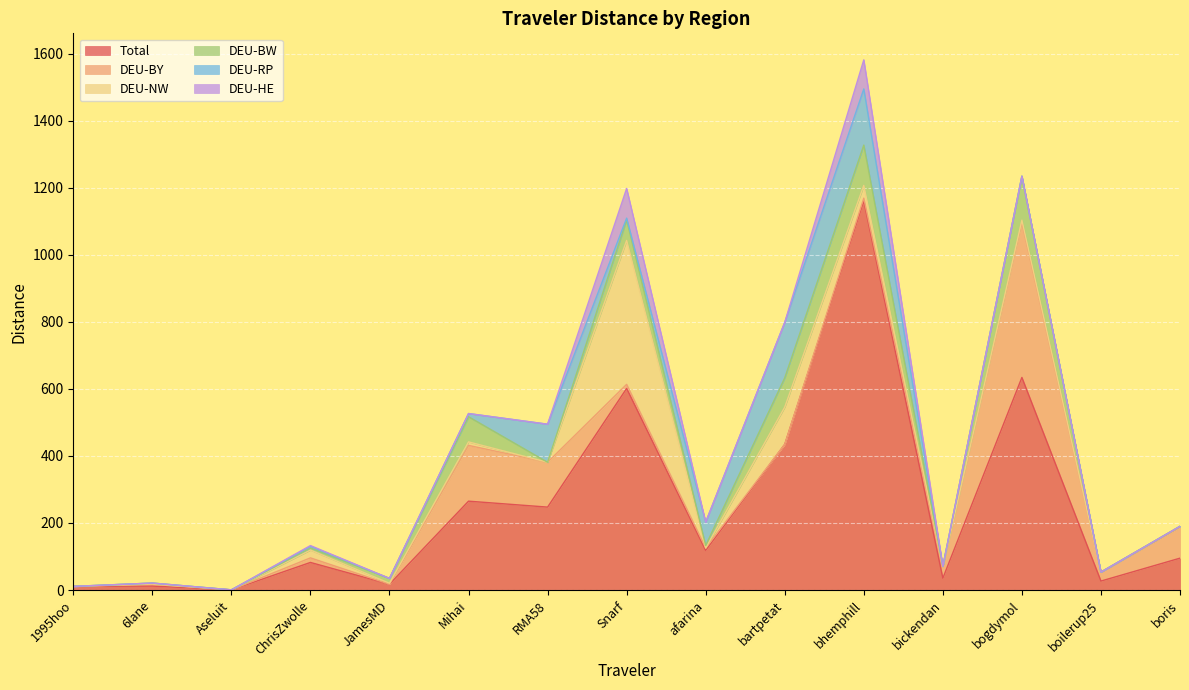

How many positive values does the DEU-BY series have?

11